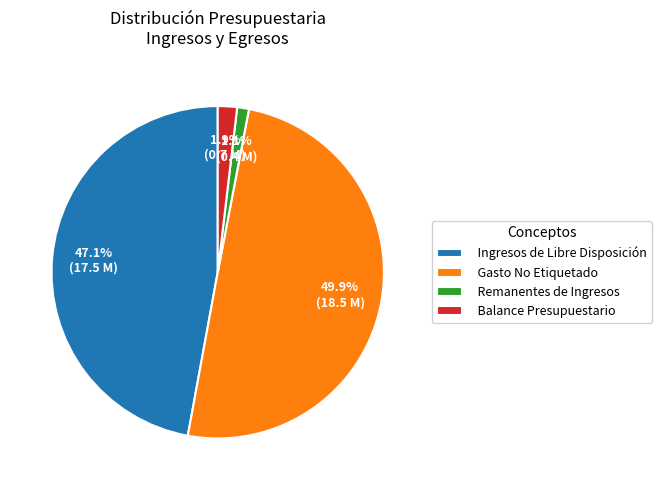

Count the number of slices in the pie.

4